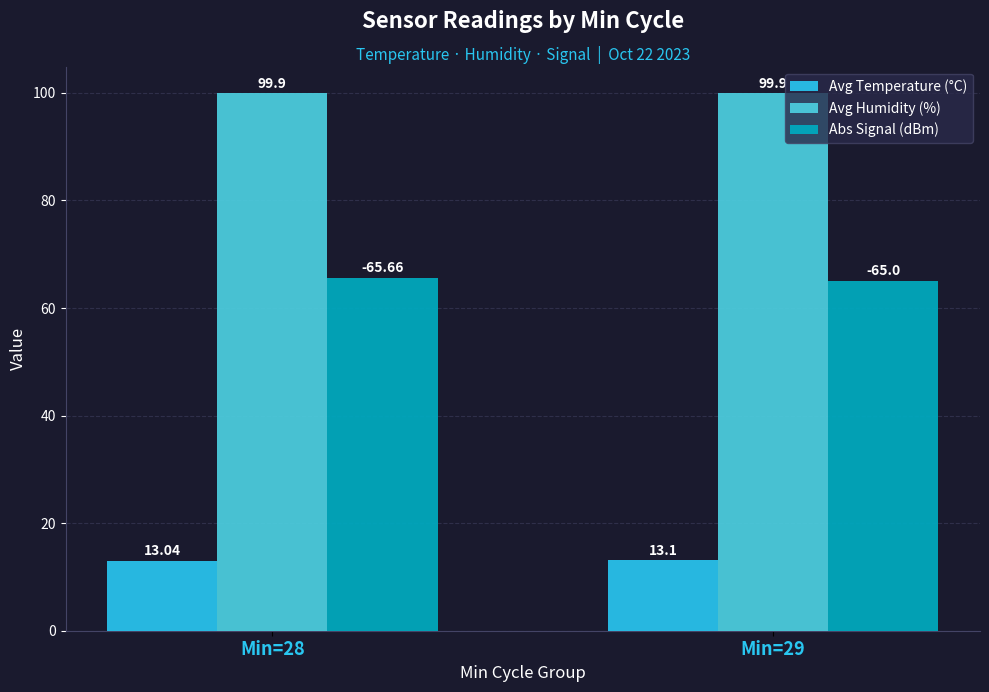

What are all the series names shown in the legend?

Avg Temperature (°C), Avg Humidity (%), Abs Signal (dBm)